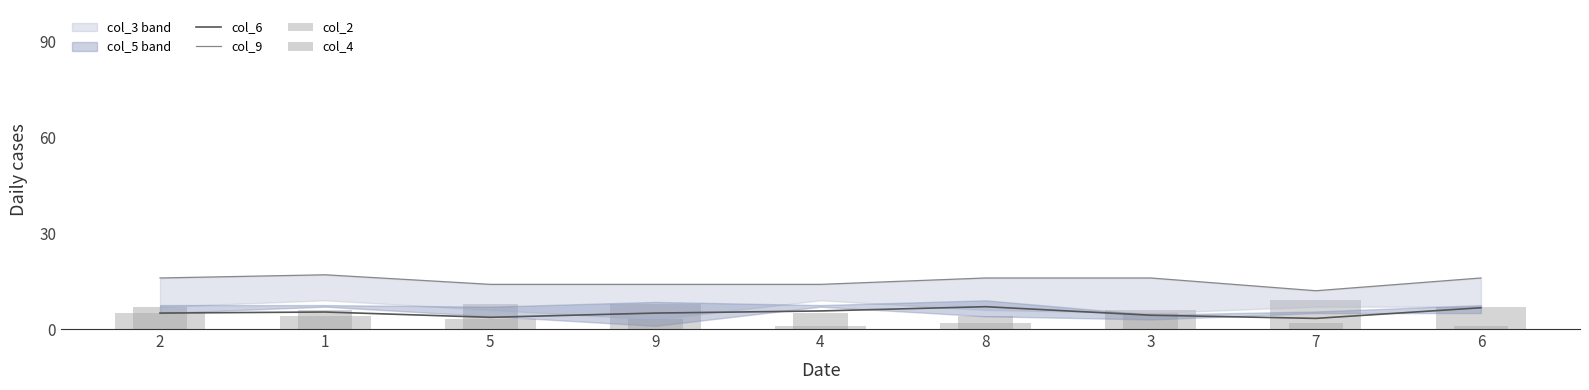

What position from the left is 9?

4